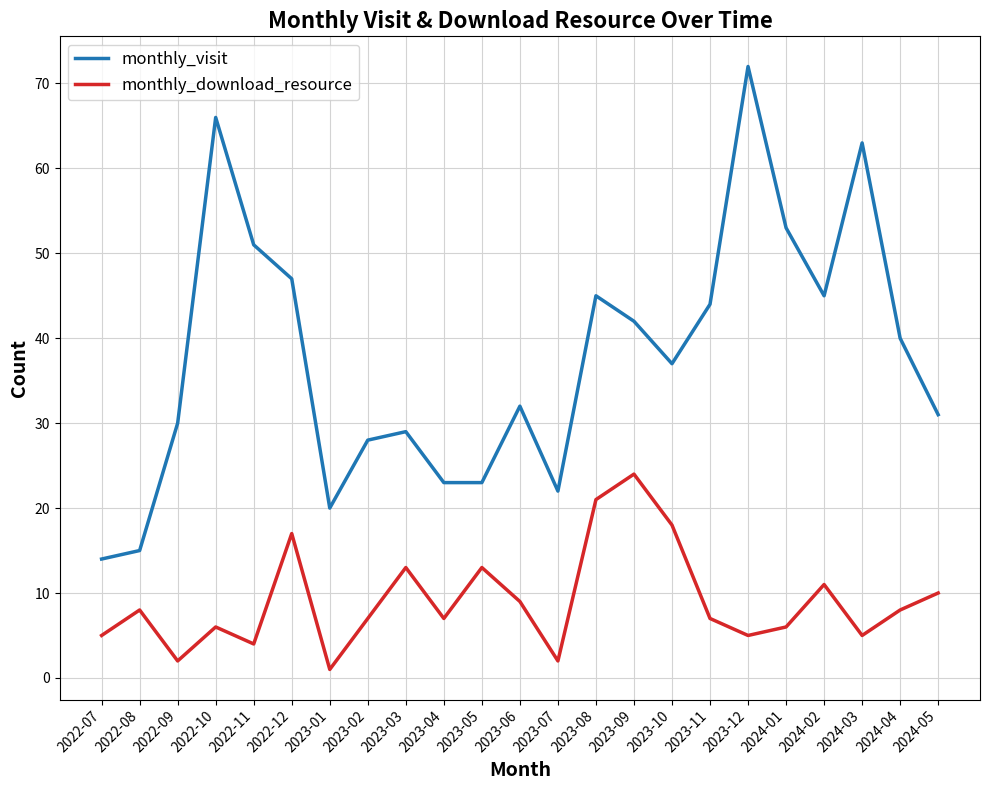

What position from the right is 2023-09?

9